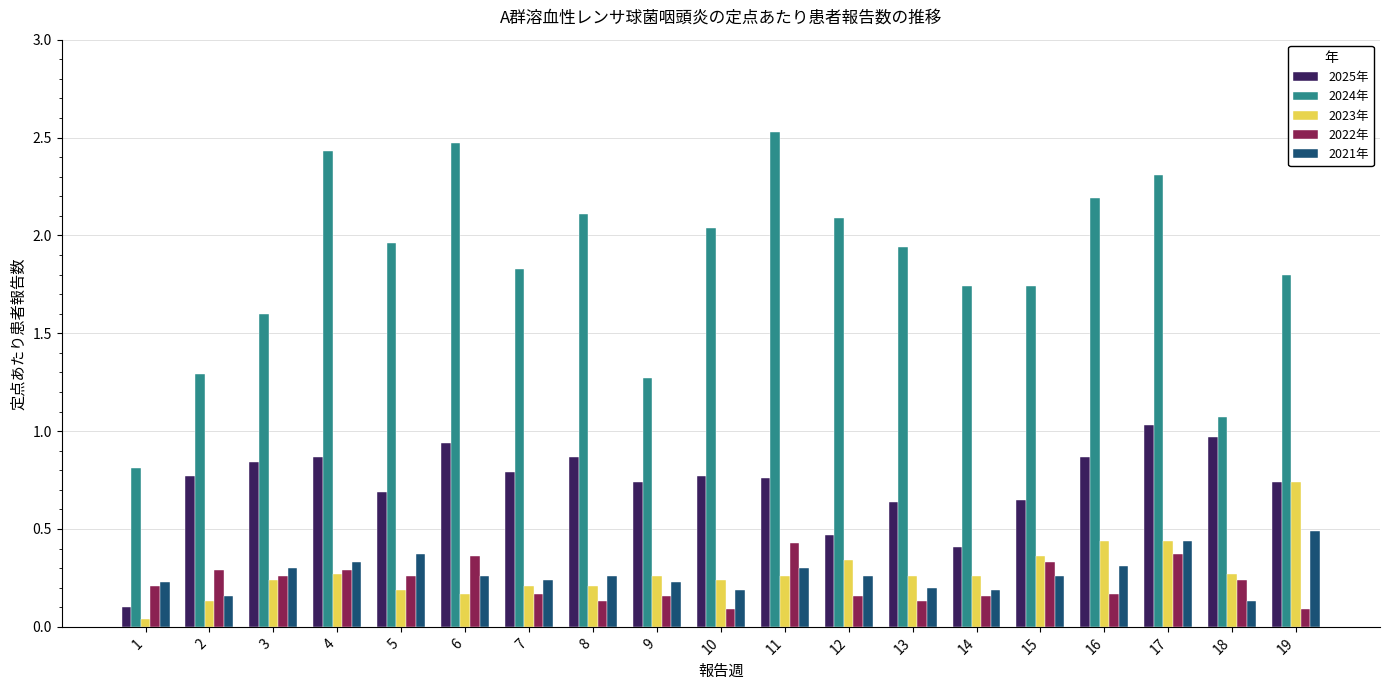

Which series has the largest range (max minus min)?

2024年